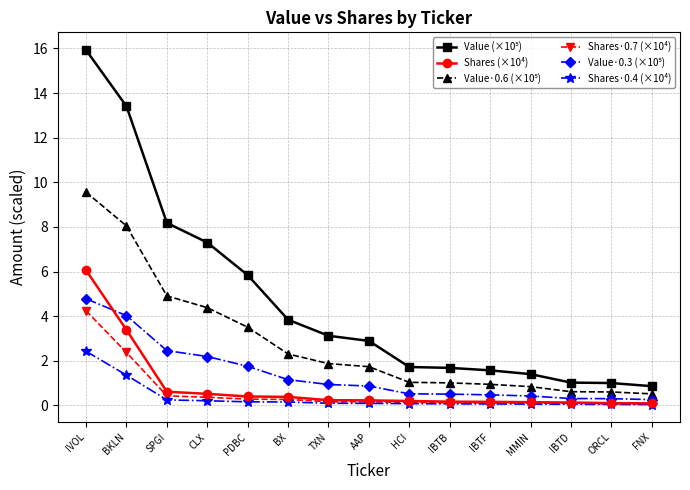

Is this an area chart (filled region under the line)?

No